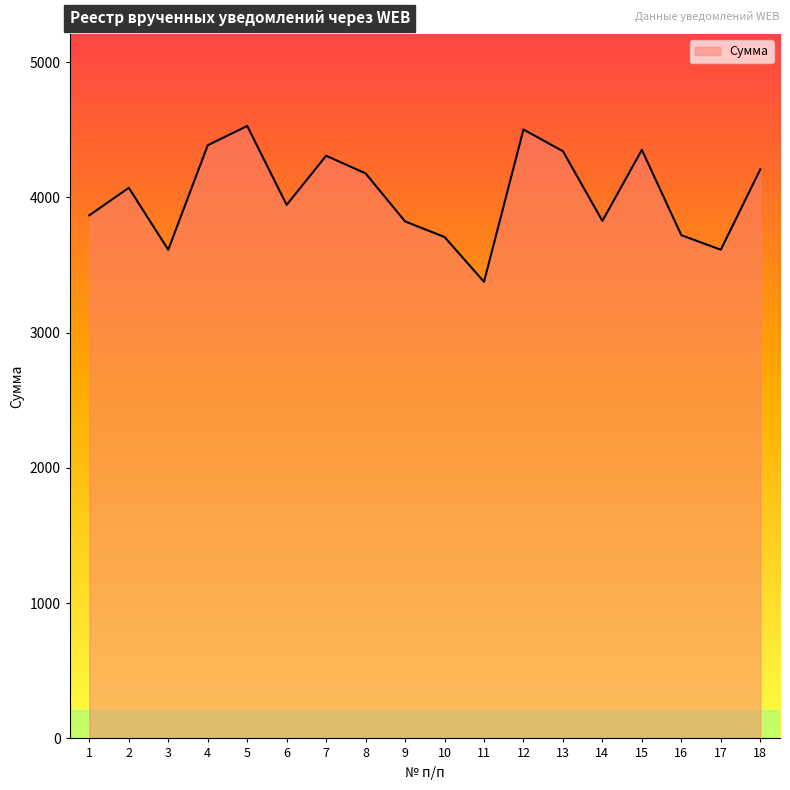

The value at 1 is 6937.0. True or false?

False